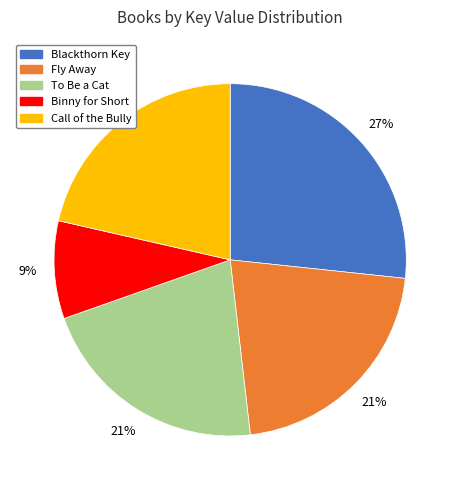

How many segments does this pie chart have?

5